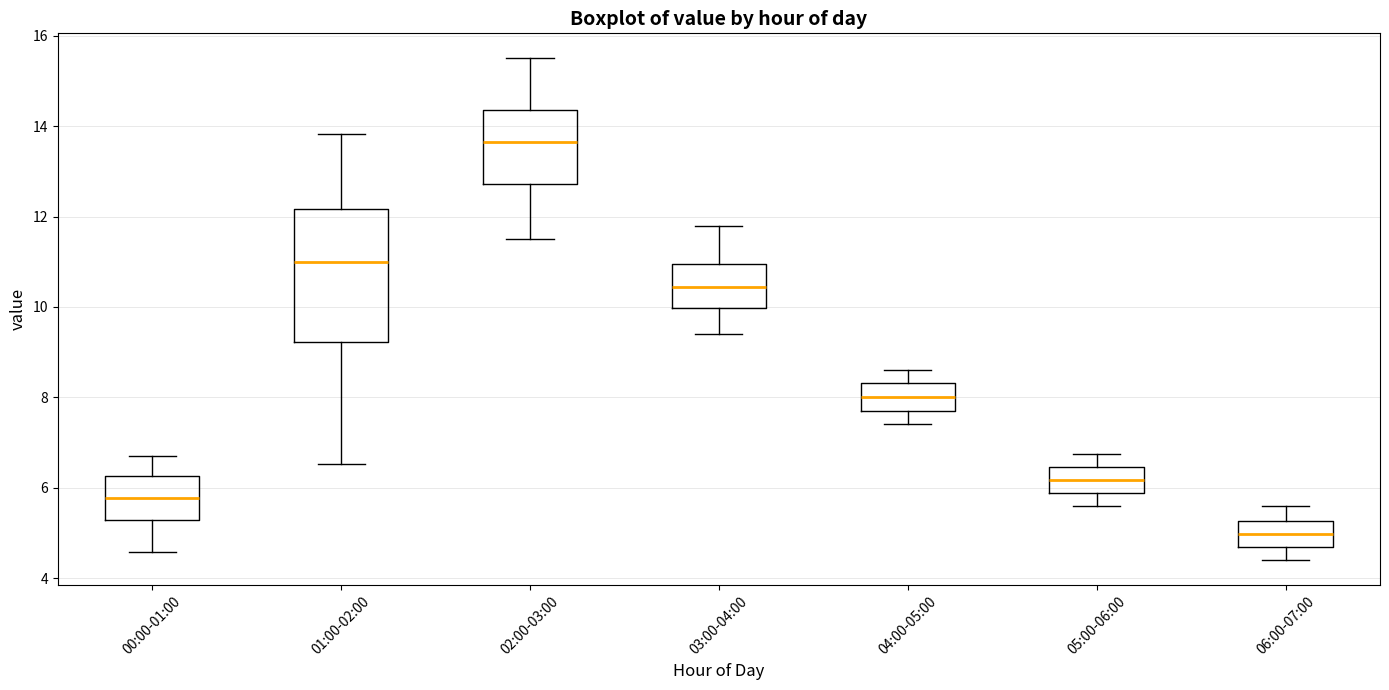

Reading left to right, transcribe this box plot: for each box, give where its median line is, the range the box spans, and where its two whiskers end, as read against the y-axis. The values are not printed on the chart, so give them approximately, as read against the axis.

00:00-01:00: median 5.8, box 5.2 to 6.2, whiskers 4.6 to 6.8
01:00-02:00: median 11.0, box 9.2 to 12.2, whiskers 6.6 to 13.8
02:00-03:00: median 13.6, box 12.8 to 14.4, whiskers 11.6 to 15.6
03:00-04:00: median 10.4, box 10.0 to 11.0, whiskers 9.4 to 11.8
04:00-05:00: median 8.0, box 7.6 to 8.4, whiskers 7.4 to 8.6
05:00-06:00: median 6.2, box 5.8 to 6.4, whiskers 5.6 to 6.8
06:00-07:00: median 5.0, box 4.6 to 5.2, whiskers 4.4 to 5.6